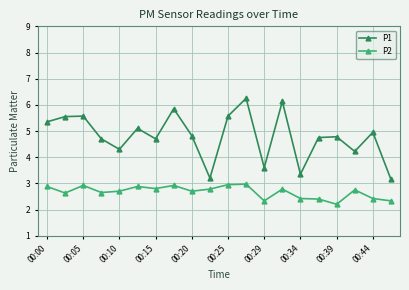

True or false: P2 and P1 intersect in this chart.

False